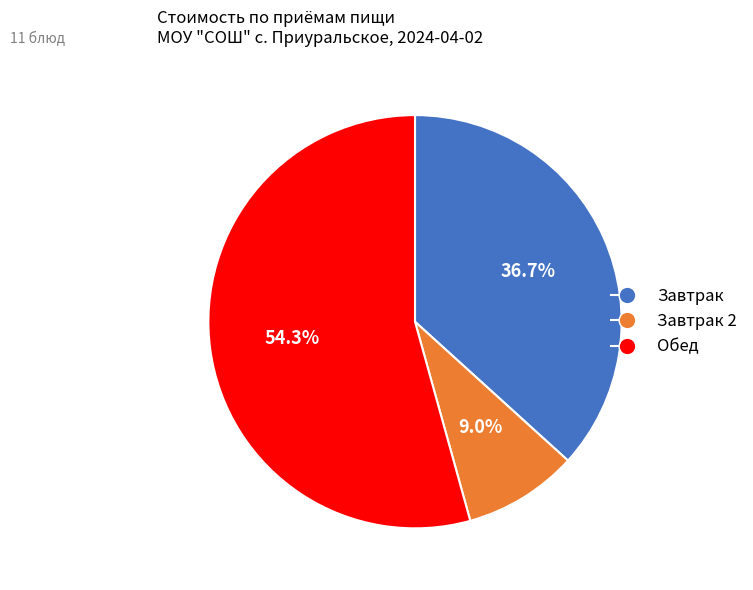

Is there a majority slice in this chart?

Yes